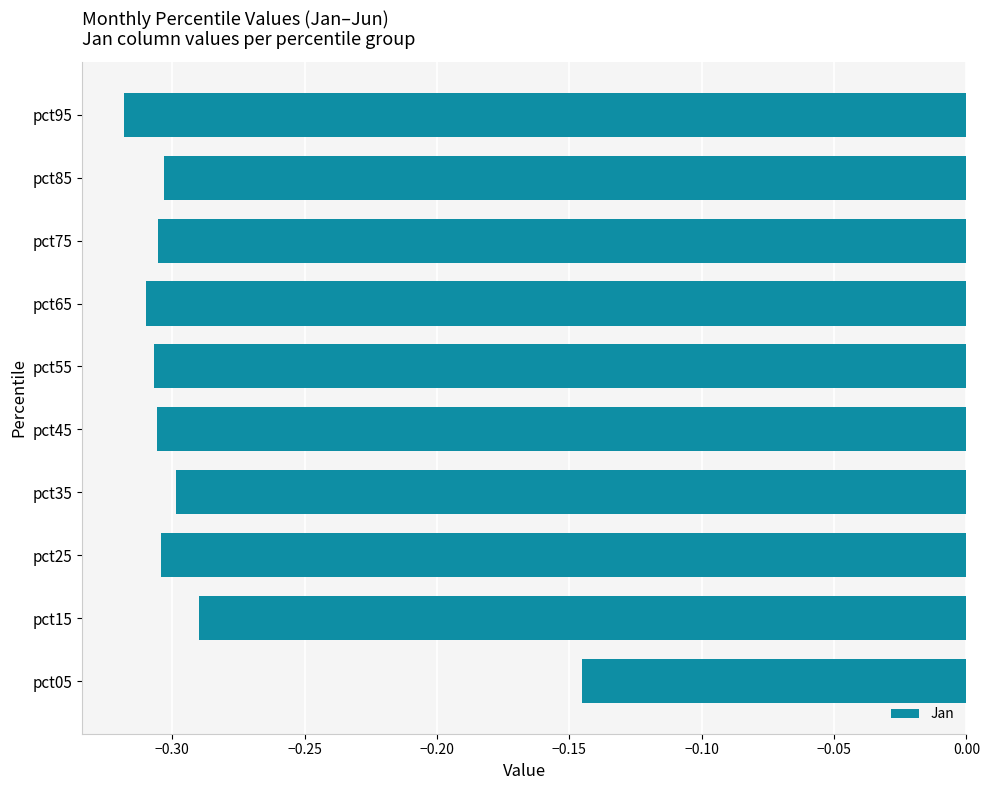

Is it true that the value at pct65 is -0.3?

True